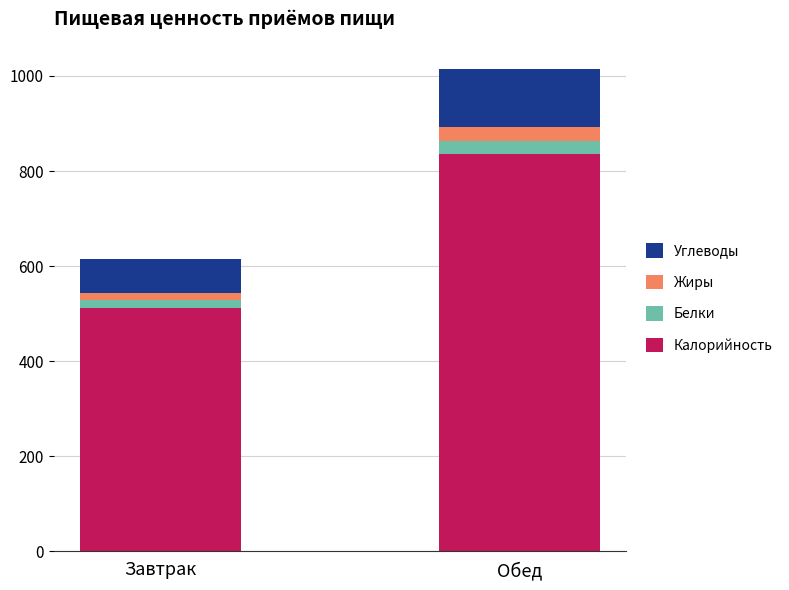

What is the sum of all Калорийность values?

1348